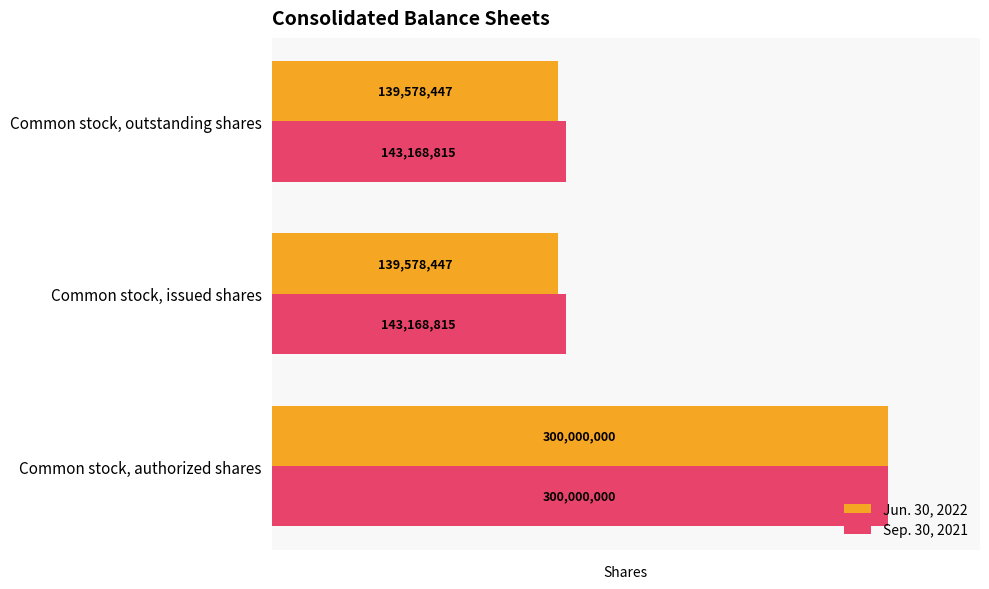

Which series has the largest total across all categories?

Sep. 30, 2021